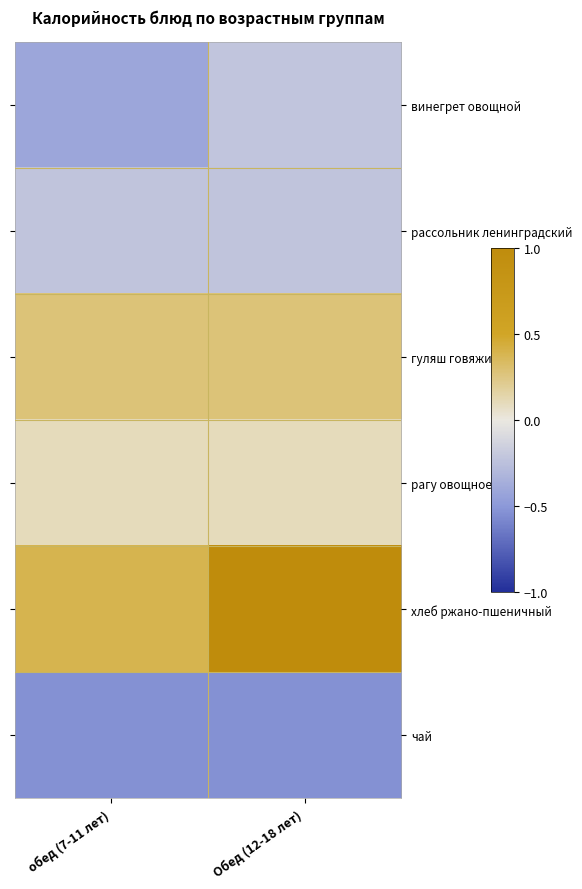

How many categories are shown in the chart?

2